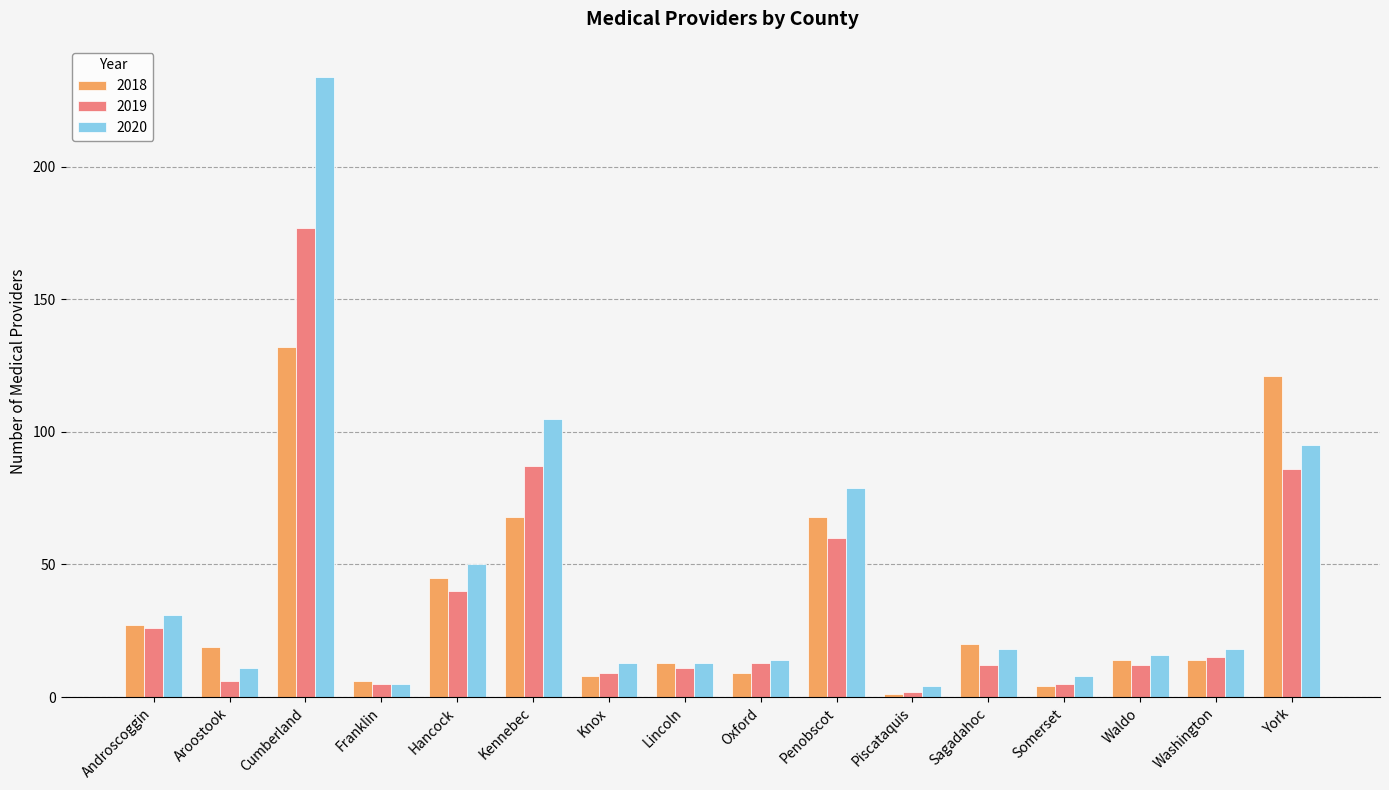

Between Lincoln and York, which series saw the biggest shift?

2018